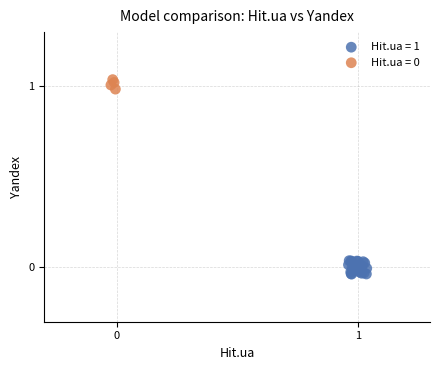

Which series contains the lowest Y value?

Hit.ua = 1